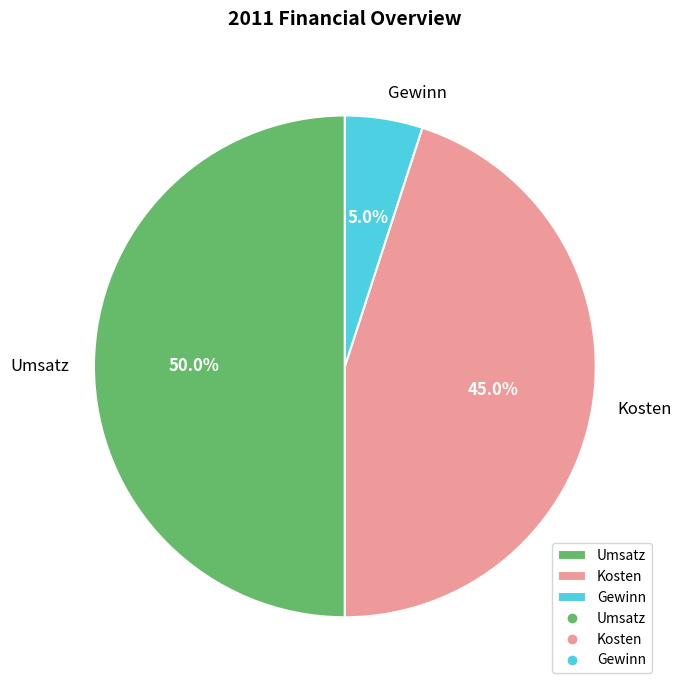

What percentage is the Umsatz slice, to the nearest percent?

50%